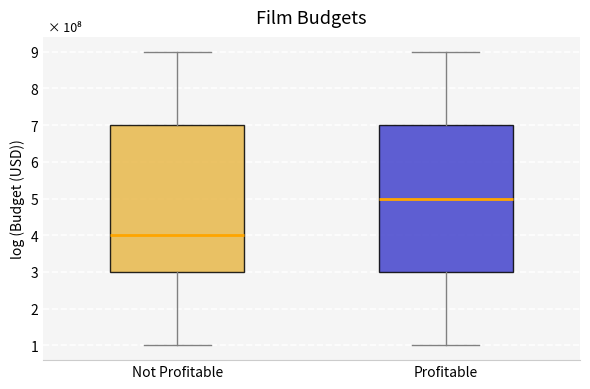

Which box's median line is the highest?

Profitable